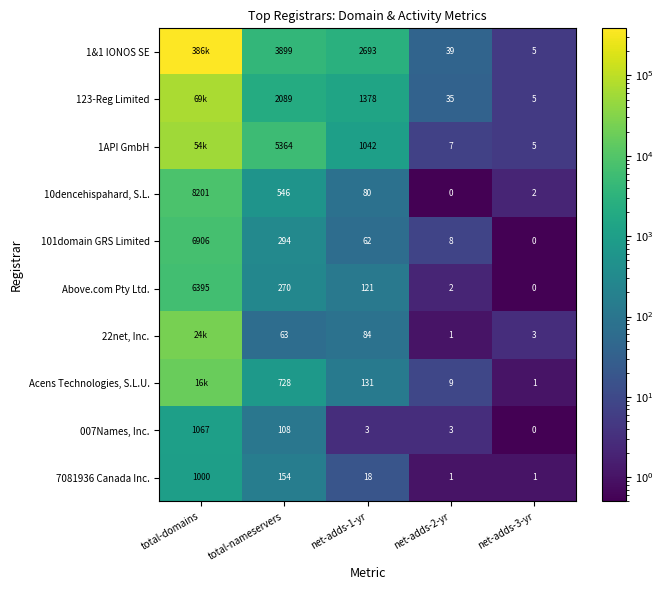

Count the number of categories in the chart.

5